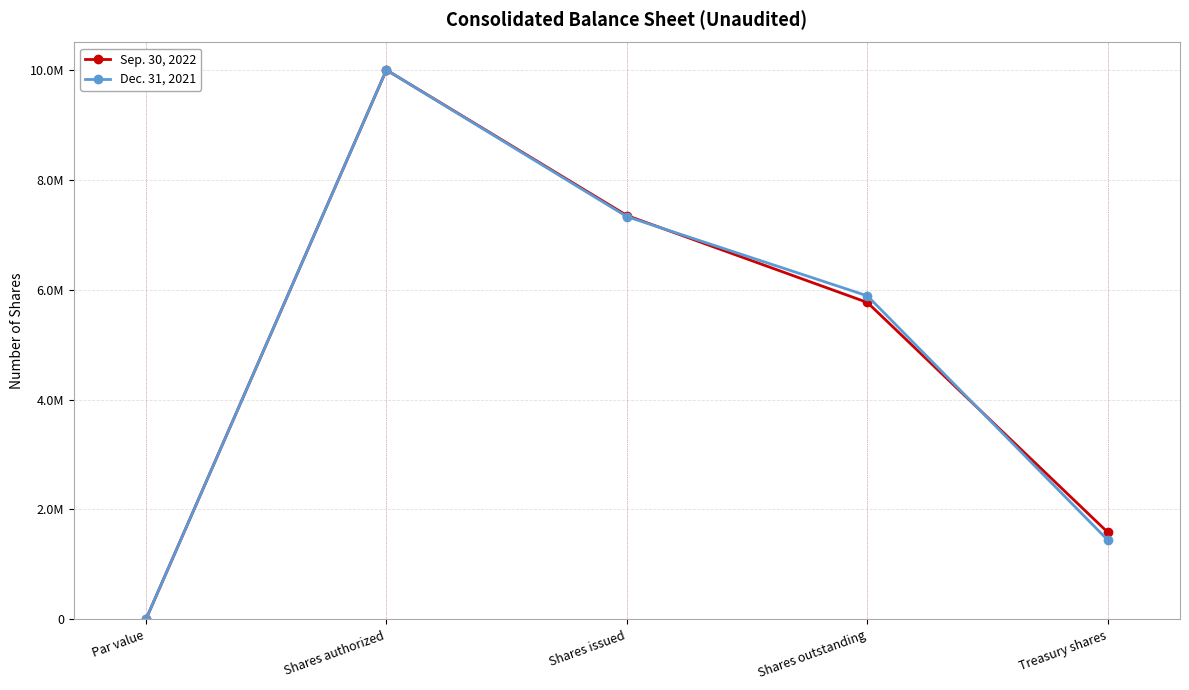

Count the Sep. 30, 2022 values in the range 1582813 to 7350616.

3